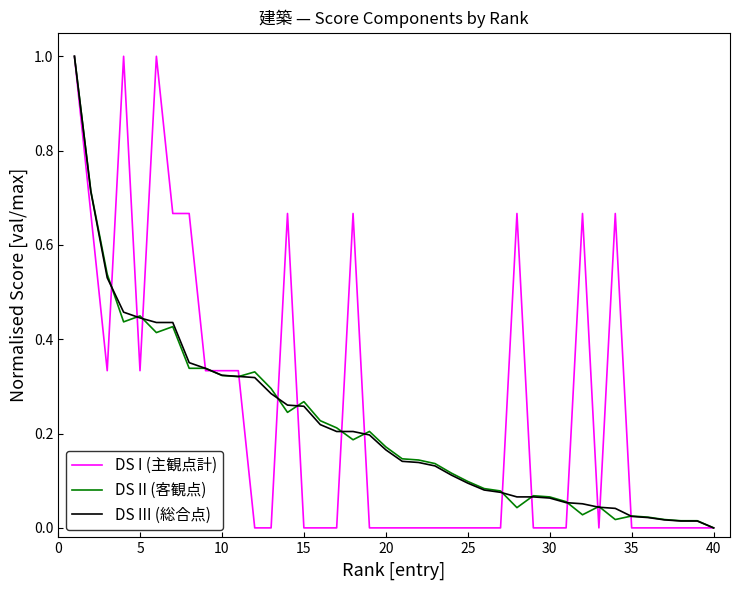

What is the highest value of the DS III (総合点) series?

1.0